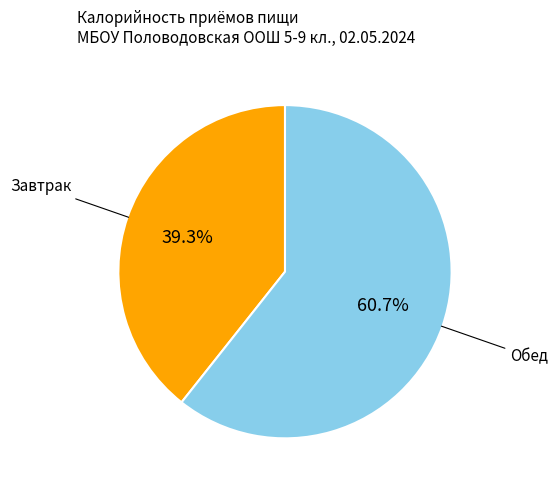

Is the sum of Завтрак and Обед greater than half?

Yes